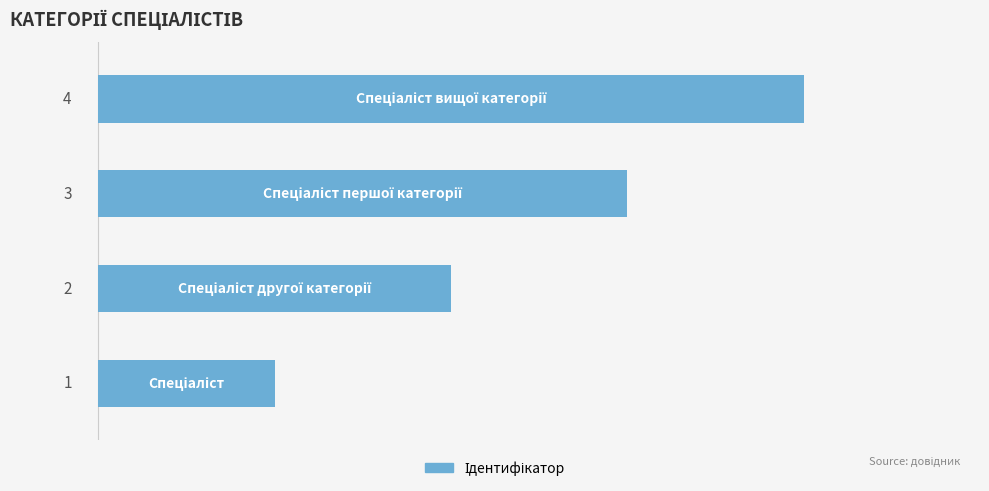

Count the values in the range 2 to 4.

3